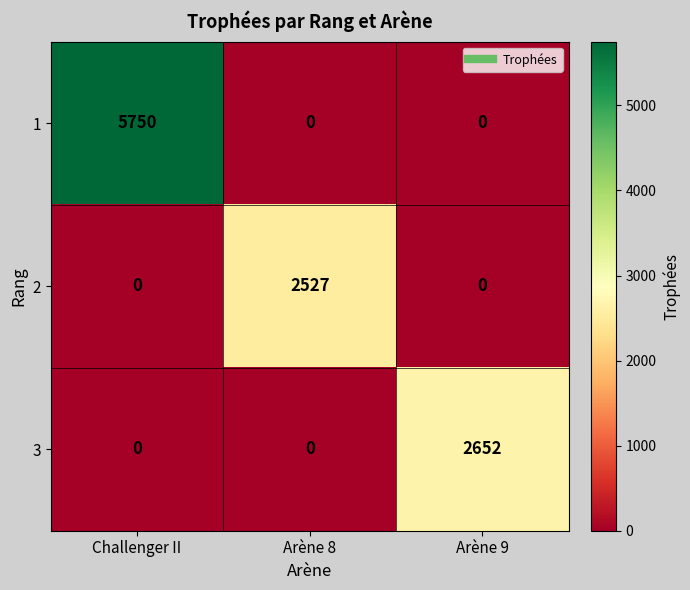

Count the number of categories in the chart.

3